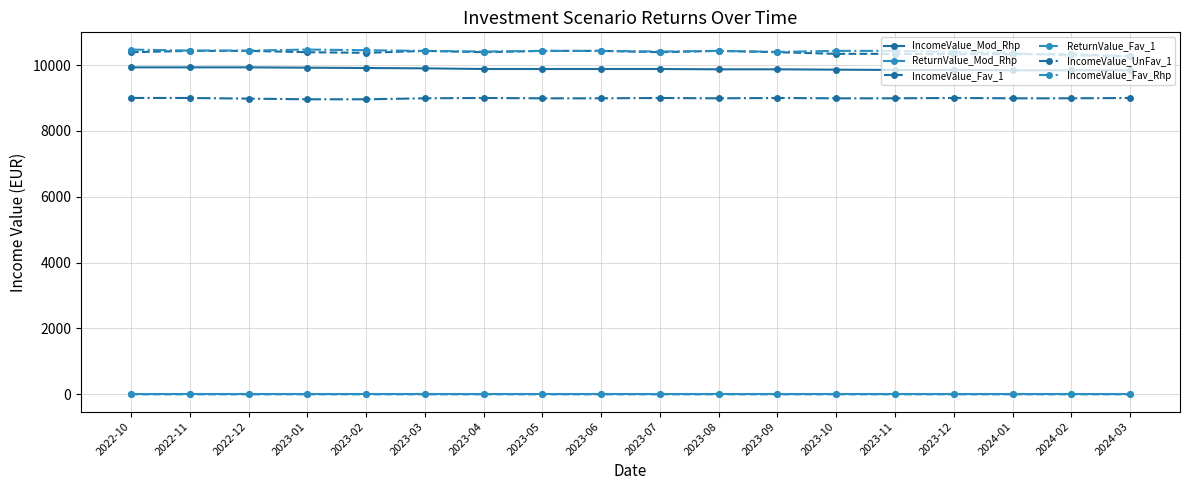

Where does the IncomeValue_UnFav_1 series first go above 8990?

2022-10